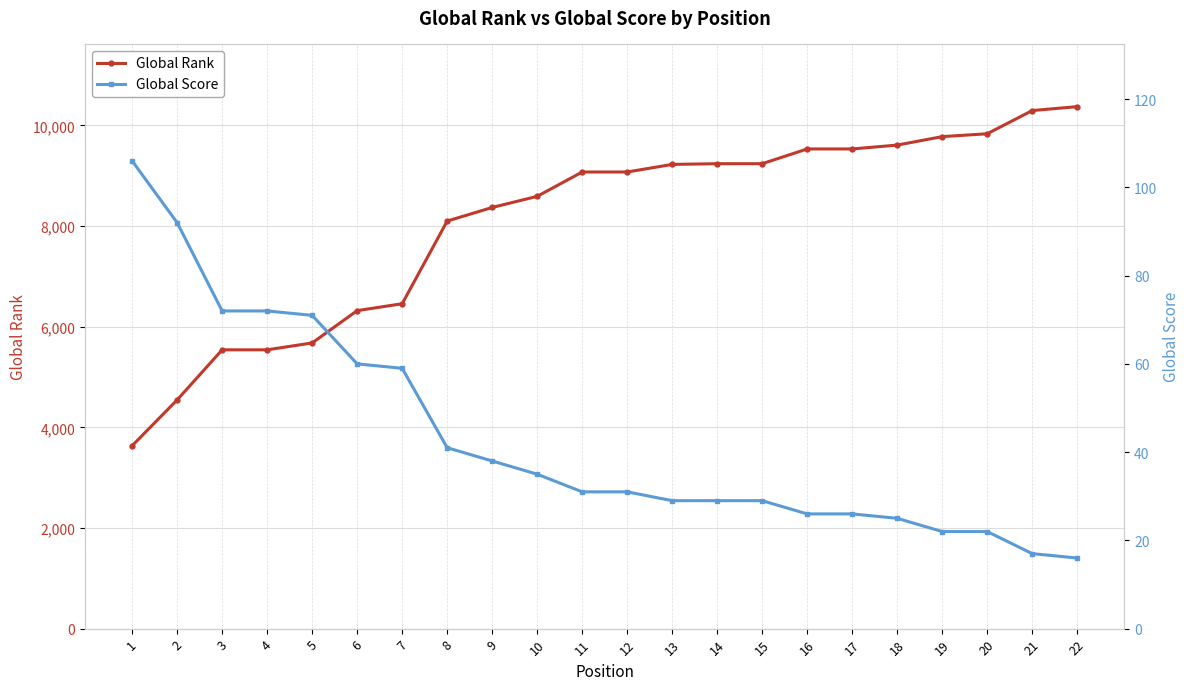

What is the sum of the Global Score values at 7 and 18?

84